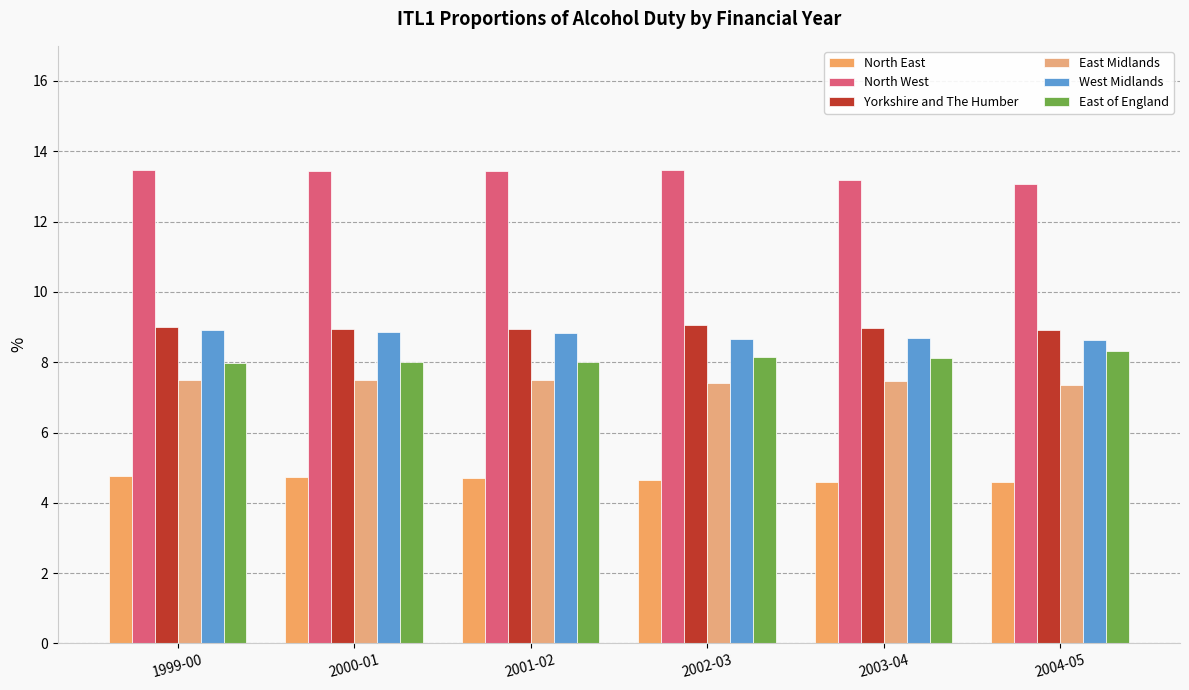

Count the number of data series in this chart.

6